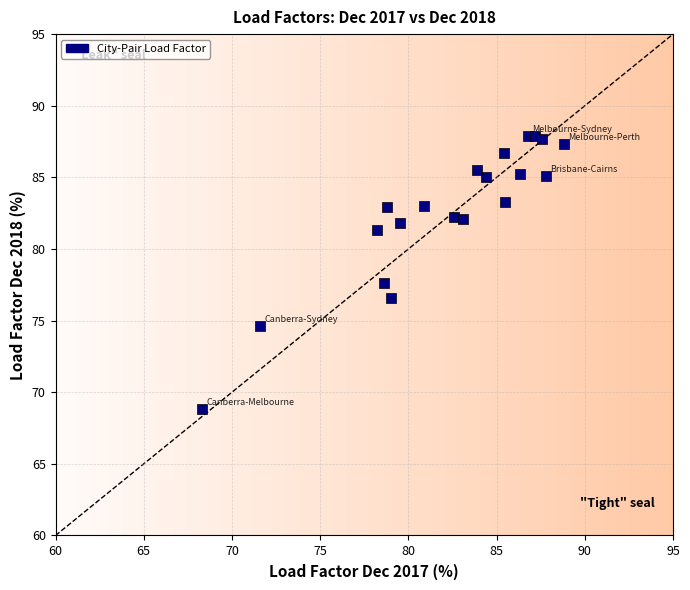

What Y value in the scatter plot is closest to 78?

77.6